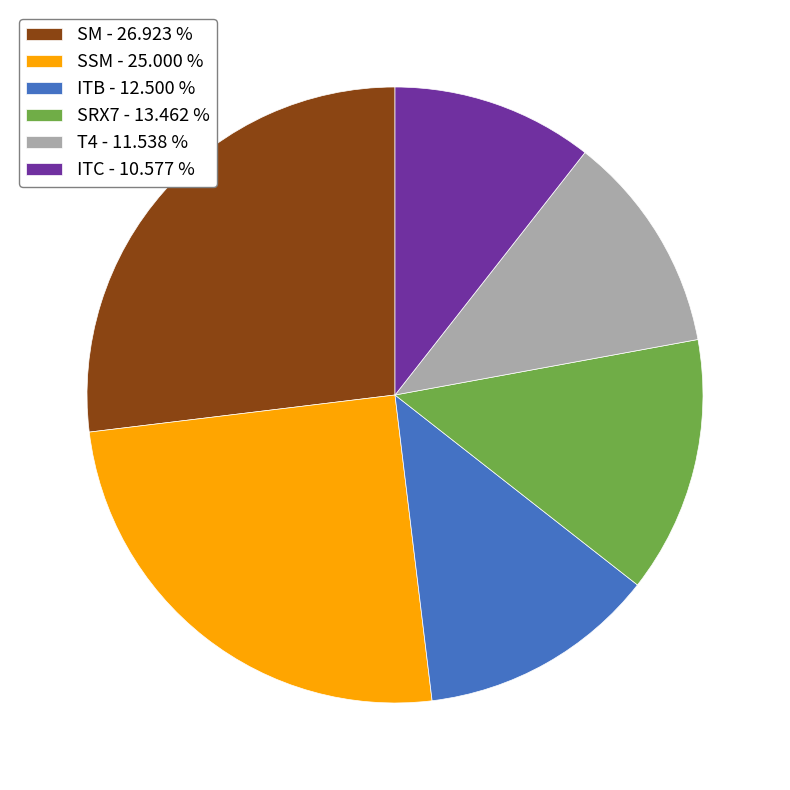

How many slices are in this pie chart?

6